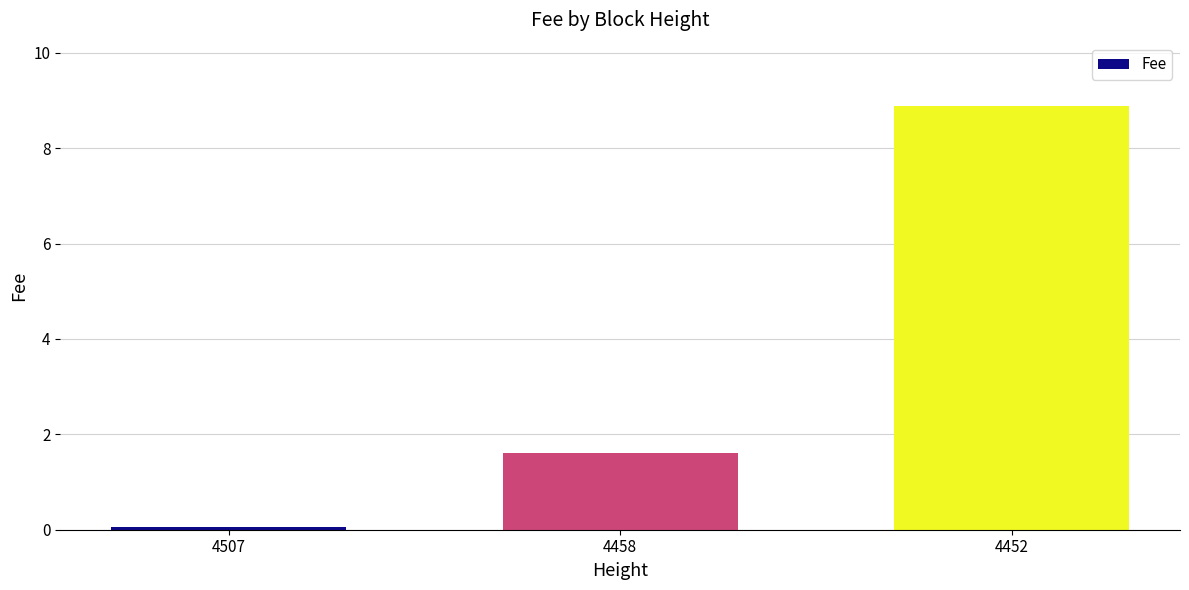

Are the bars grouped side by side (vs. stacked)?

No